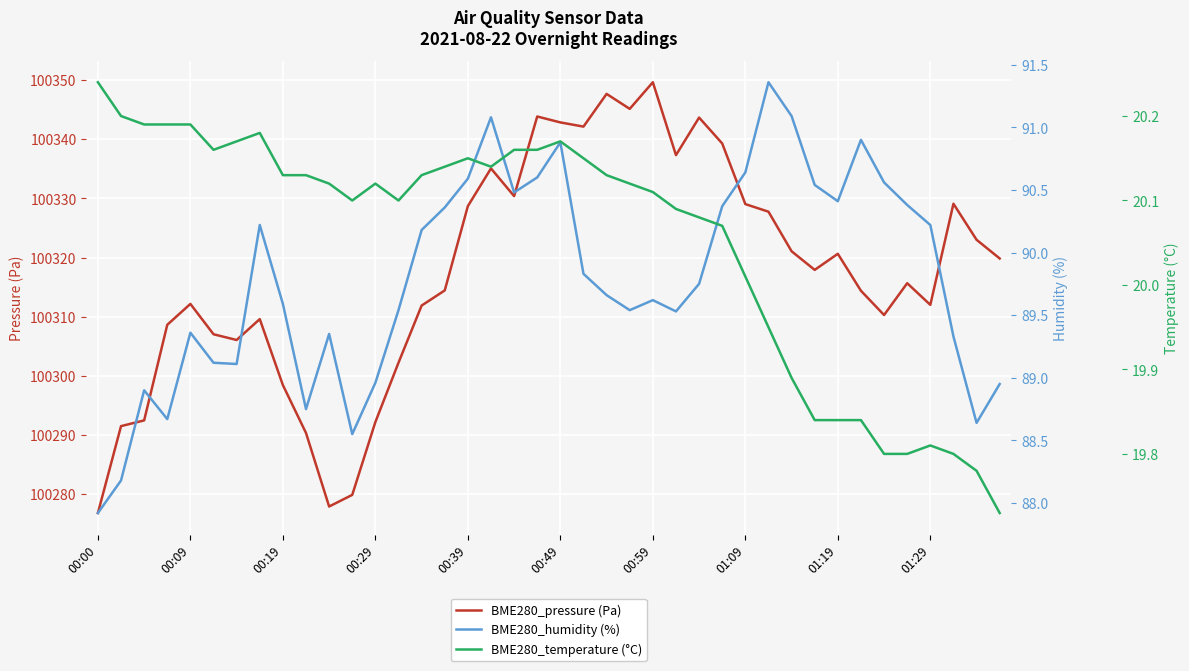

How many values in the BME280_pressure (Pa) series exceed 100317?

20